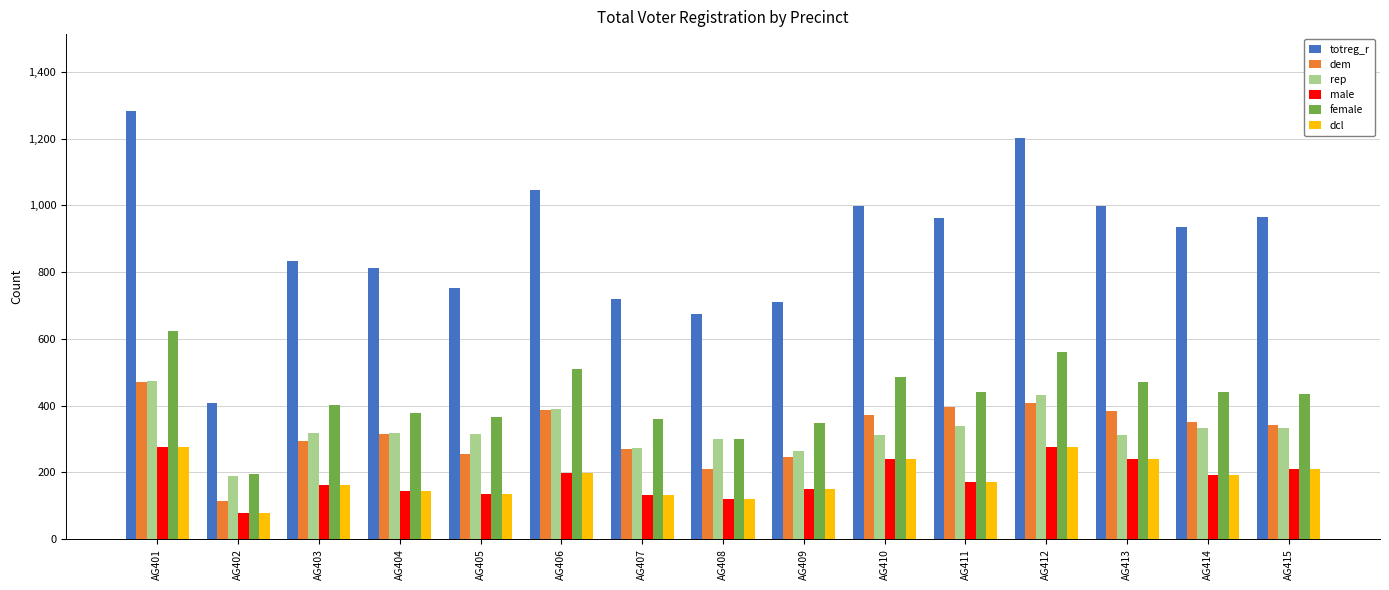

How many distinct data groups are displayed?

6